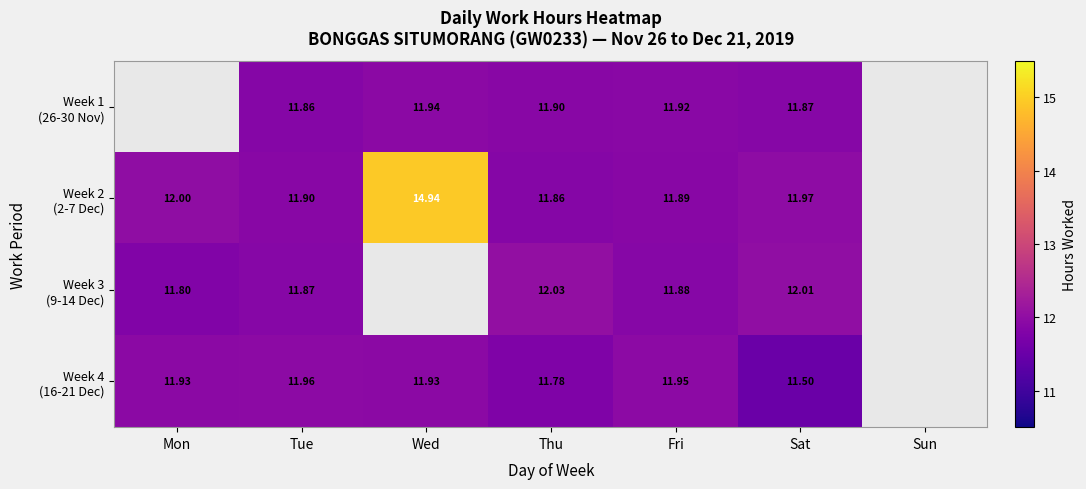

Which series has the widest spread of values?

Week 2 (2-7 Dec)